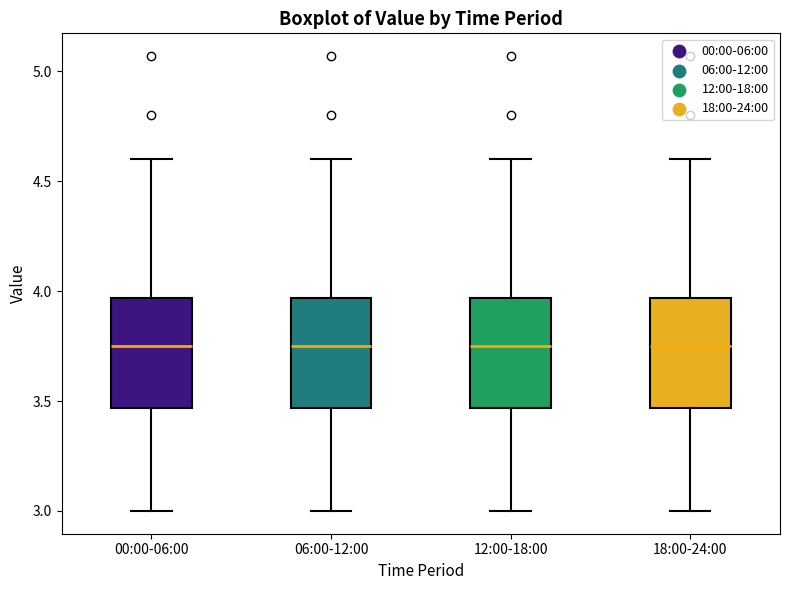

Reading left to right, read every box against the y-axis: the position of its median line, the range the box covers, and the ends of its whiskers. The values are not printed on the chart, so give them approximately, as read against the axis.

00:00-06:00: median 3.75, box 3.45 to 3.95, whiskers 3.00 to 4.60
06:00-12:00: median 3.75, box 3.45 to 3.95, whiskers 3.00 to 4.60
12:00-18:00: median 3.75, box 3.45 to 3.95, whiskers 3.00 to 4.60
18:00-24:00: median 3.75, box 3.45 to 3.95, whiskers 3.00 to 4.60